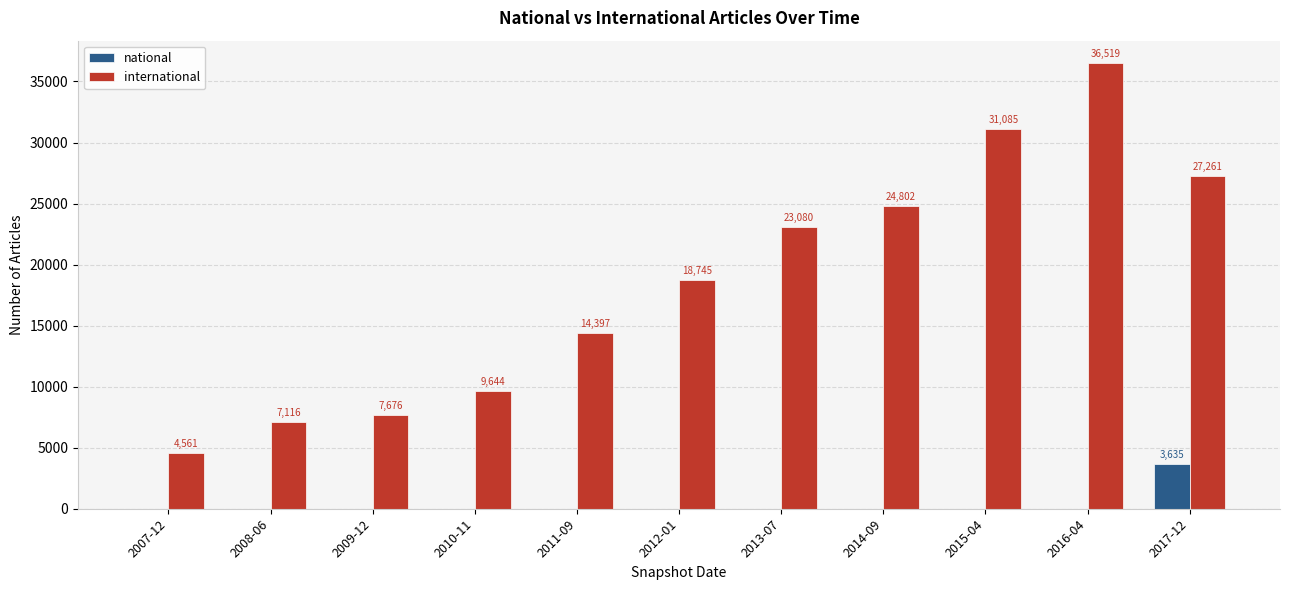

What is the total value across all series at 2017-12?

30896